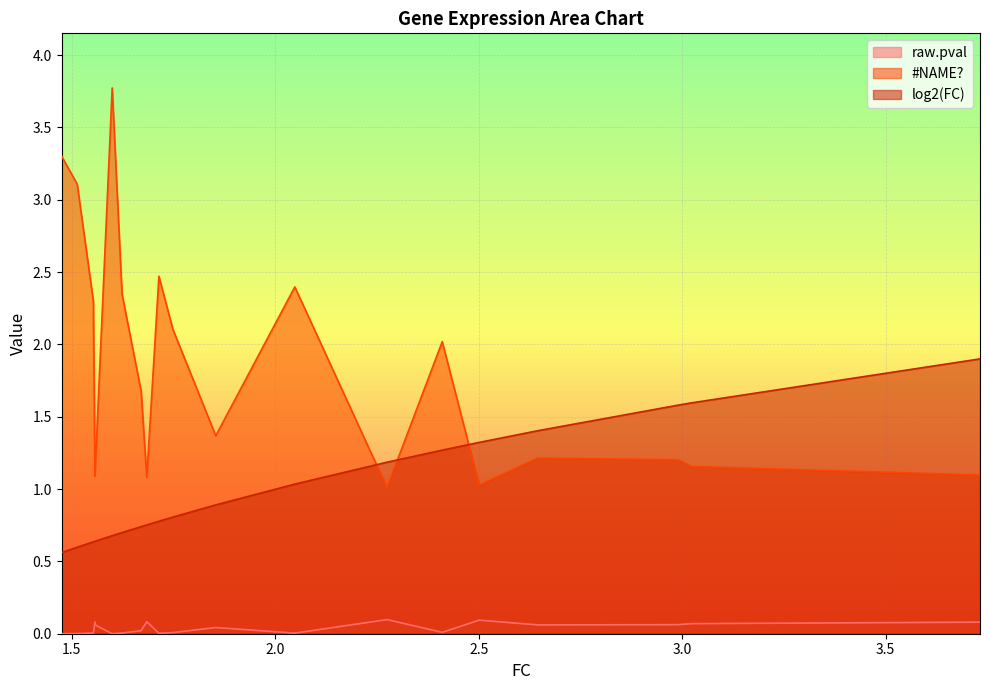

Reading right to left, extract all data points from this chart.

raw.pval: Suclg2=0.0	Pmp2=0.0	Taf4b=0.0	COX3=0.1	Ipo7=0.1	Pet100=0.0	Prx=0.0	Xpnpep1=0.0	Eif1=0.1	Mbp=0.0	Mpz=0.0	Wdr75=0.0	Cox4i2=0.0	Atp7b=0.1	Uap1l1=0.0	1500032L24Rik=0.1	Rnf213=0.1	Gpr113=0.1	Adprhl1=0.1	Lztr1=0.1
#NAME?: Suclg2=3.3	Pmp2=3.1	Taf4b=2.3	COX3=1.1	Ipo7=1.2	Pet100=3.8	Prx=2.3	Xpnpep1=1.7	Eif1=1.1	Mbp=2.5	Mpz=2.1	Wdr75=1.4	Cox4i2=2.4	Atp7b=1.0	Uap1l1=2.0	1500032L24Rik=1.0	Rnf213=1.2	Gpr113=1.2	Adprhl1=1.2	Lztr1=1.1
log2(FC): Suclg2=0.6	Pmp2=0.6	Taf4b=0.6	COX3=0.6	Ipo7=0.6	Pet100=0.7	Prx=0.7	Xpnpep1=0.7	Eif1=0.8	Mbp=0.8	Mpz=0.8	Wdr75=0.9	Cox4i2=1.0	Atp7b=1.2	Uap1l1=1.3	1500032L24Rik=1.3	Rnf213=1.4	Gpr113=1.6	Adprhl1=1.6	Lztr1=1.9